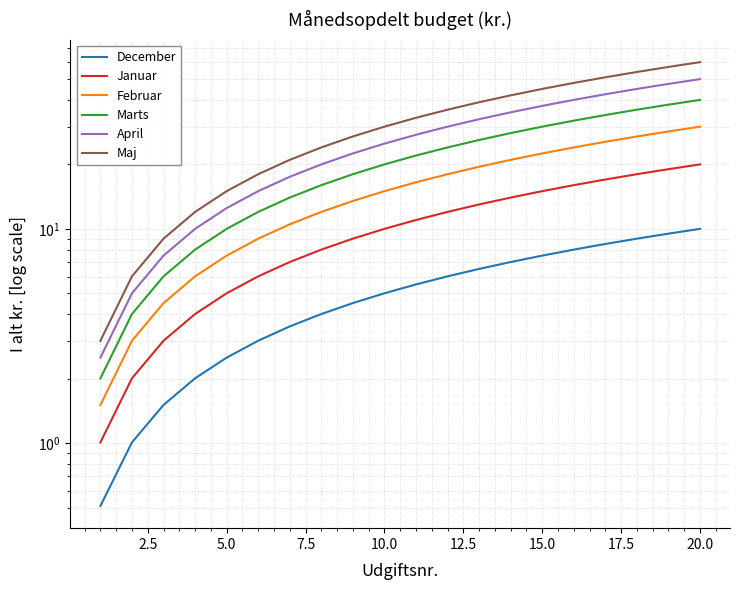

True or false: December and April cross at least once.

False